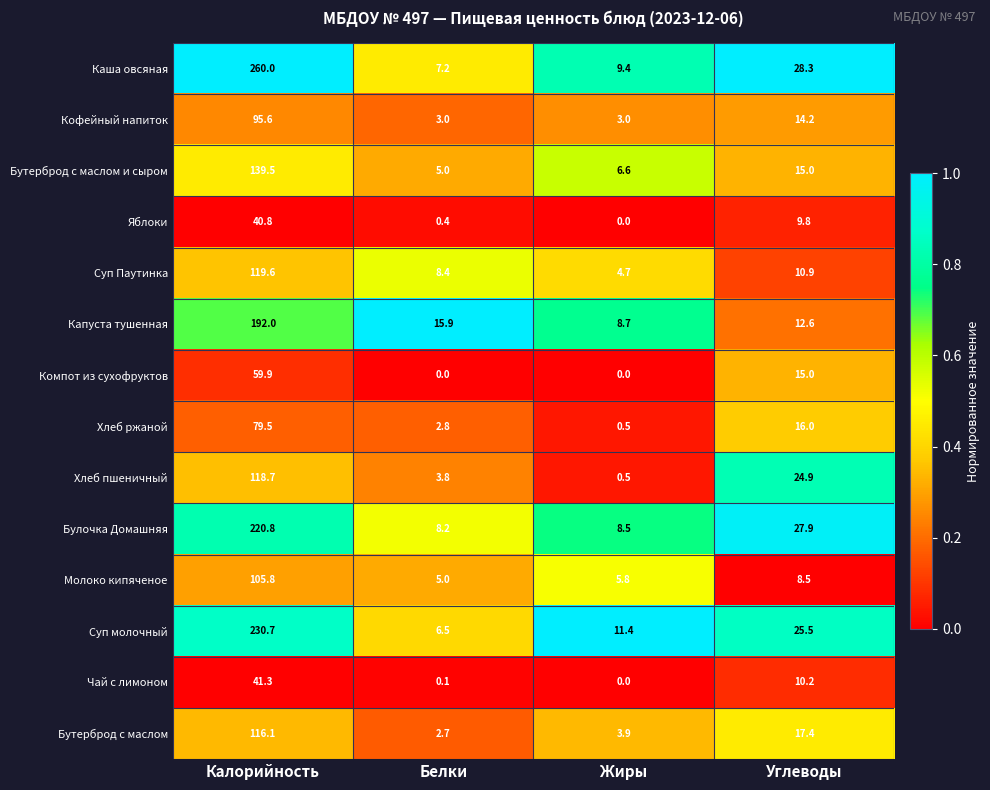

Which label corresponds to the largest value in the chart?

Калорийность